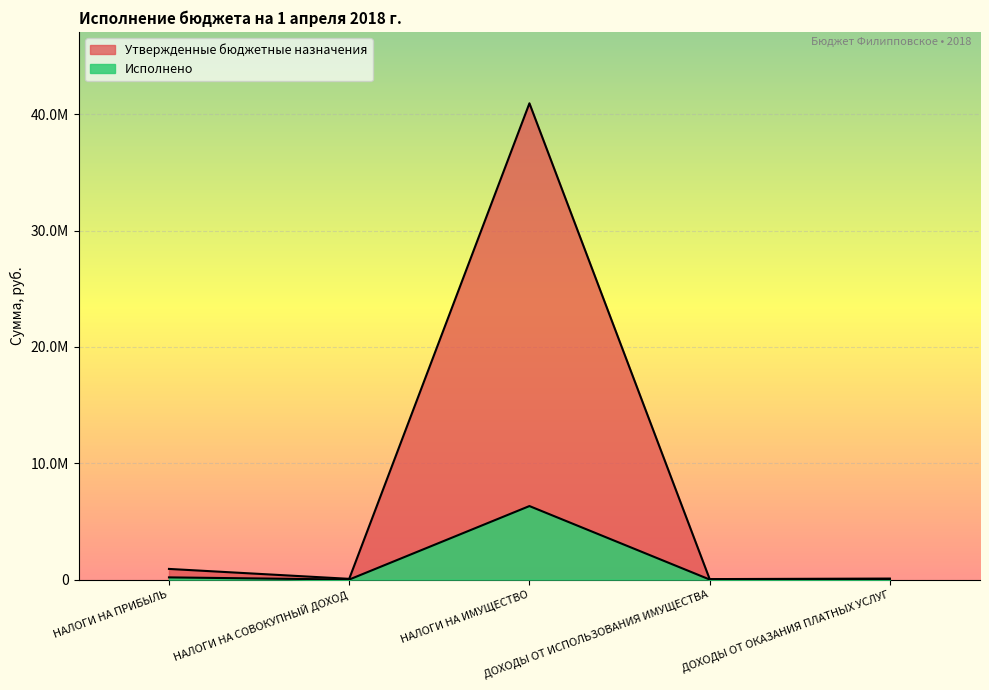

In Утвержденные бюджетные назначения, how many points are lower than both neighbors (excluding endpoints)?

2